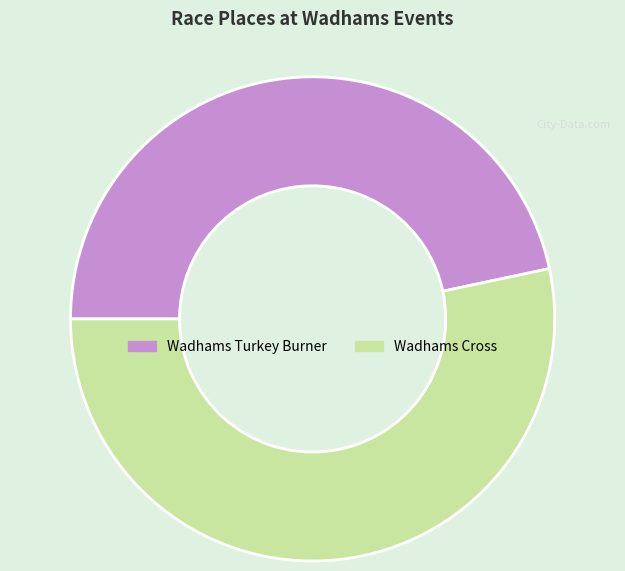

Which category has the biggest portion of the pie?

Wadhams Cross